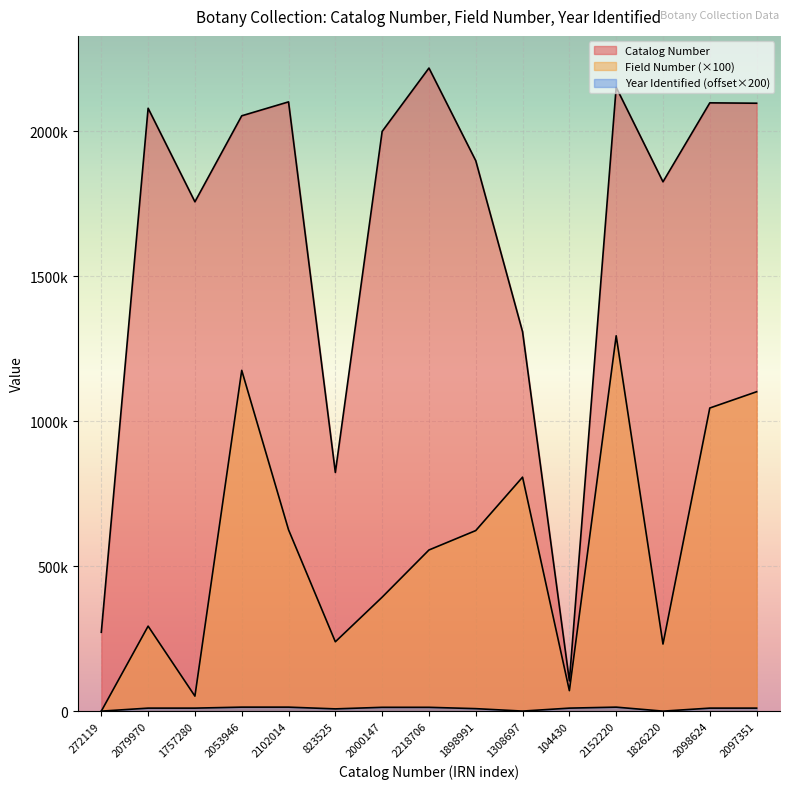

How many interior local peaks does the Catalog Number series have?

5